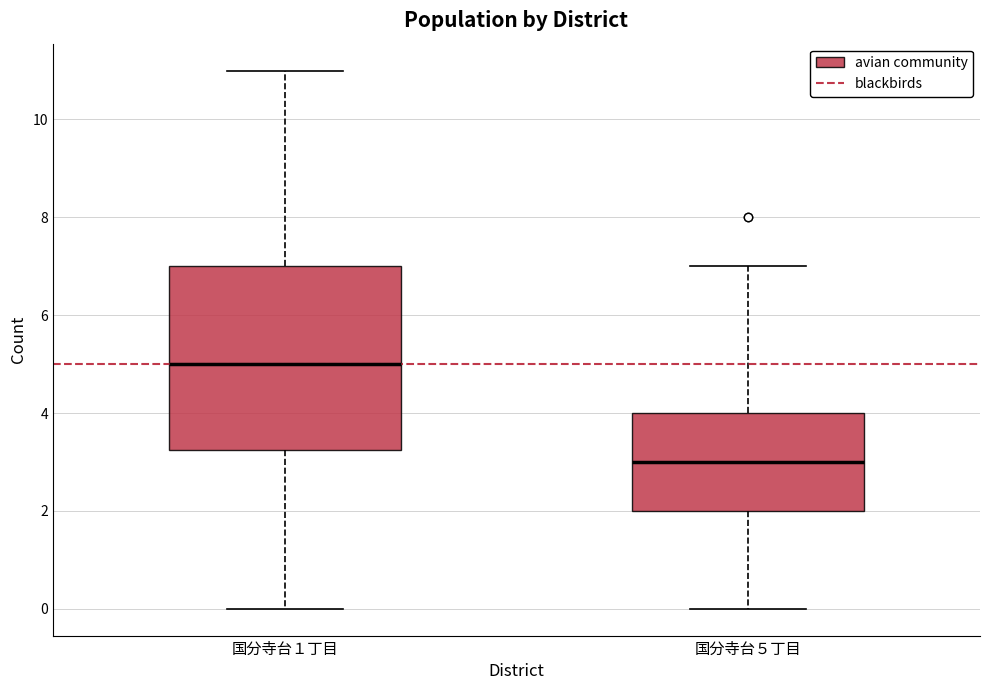

Reading left to right, transcribe this box plot: for each box, give where its median line is, the range the box spans, and where its two whiskers end, as read against the y-axis. The values are not printed on the chart, so give them approximately, as read against the axis.

国分寺台１丁目: median 5.0, box 3.2 to 7.0, whiskers 0.0 to 11.0
国分寺台５丁目: median 3.0, box 2.0 to 4.0, whiskers 0.0 to 7.0